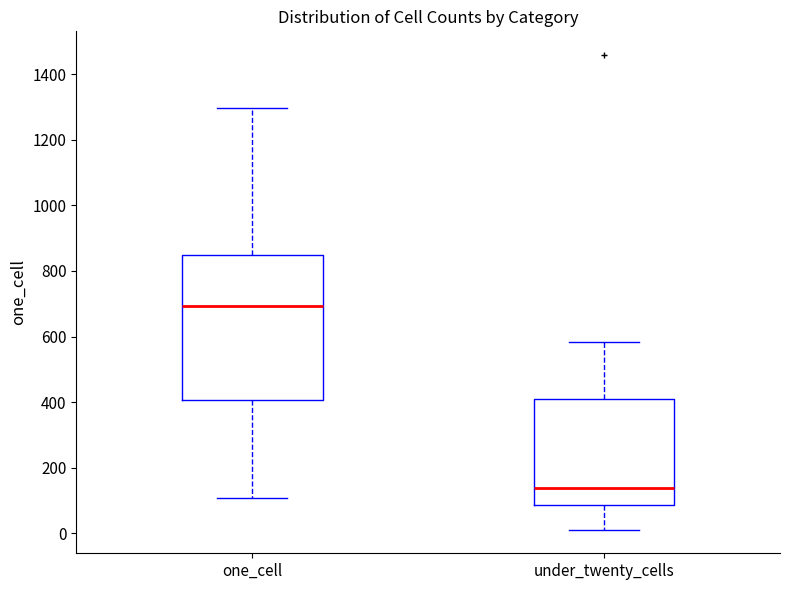

Reading left to right, transcribe this box plot: for each box, give where its median line is, the range the box spans, and where its two whiskers end, as read against the y-axis. The values are not printed on the chart, so give them approximately, as read against the axis.

one_cell: median 700, box 400 to 840, whiskers 100 to 1300
under_twenty_cells: median 140, box 80 to 420, whiskers 20 to 580